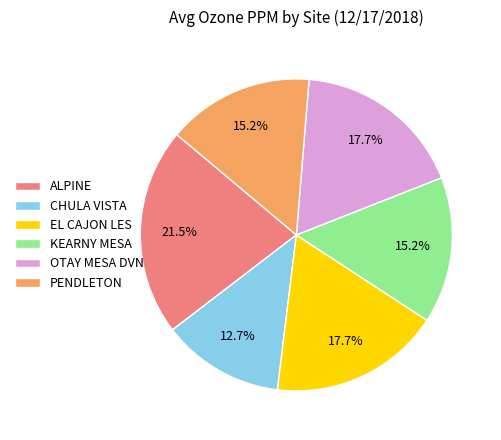

How much of the chart is everything except EL CAJON LES?

82.3%